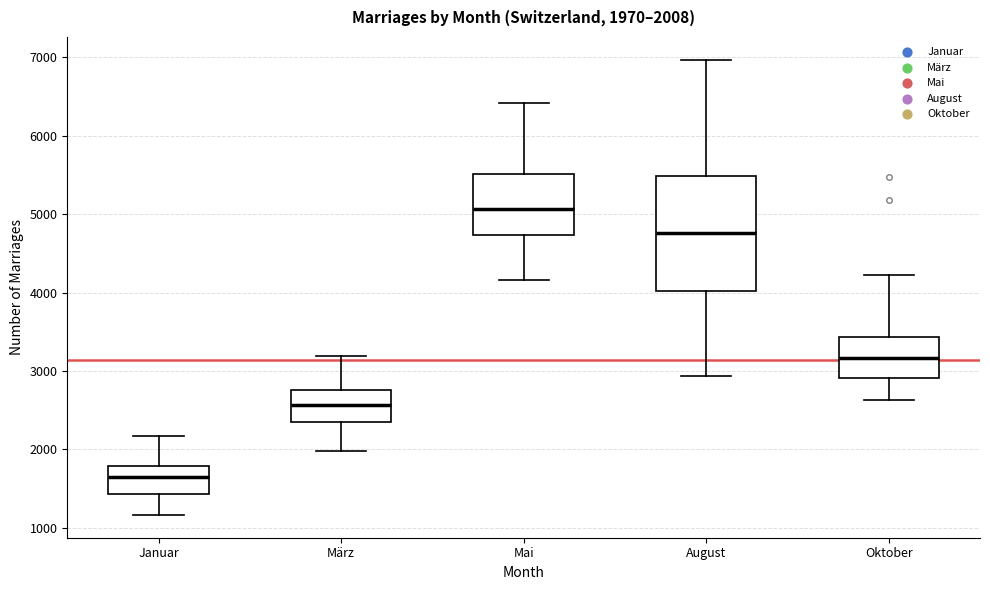

Which box's median line is the highest?

Mai